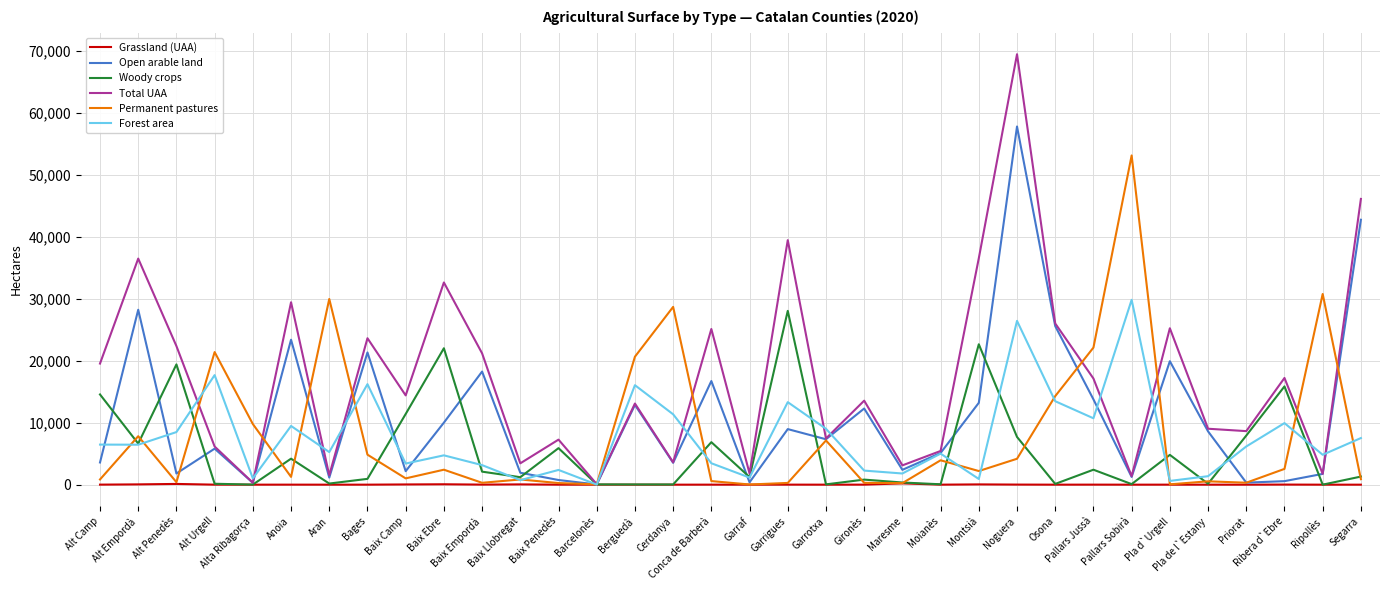

What is the difference between the Total UAA values at Pla d`Urgell and Garrigues?

14214